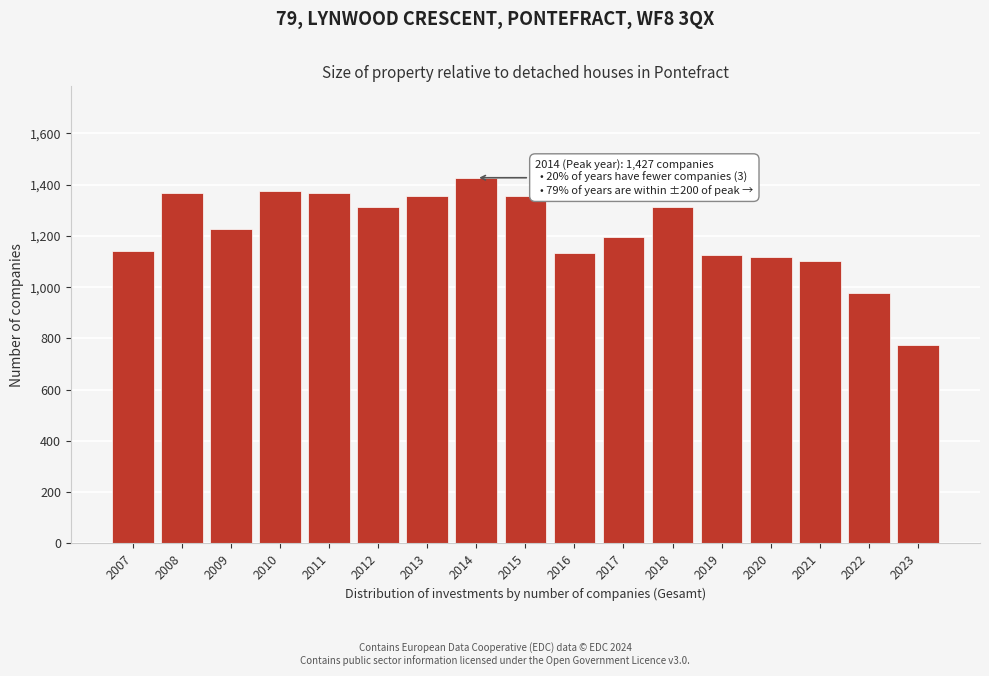

Which has a higher value, 2016 or 2012?

2012